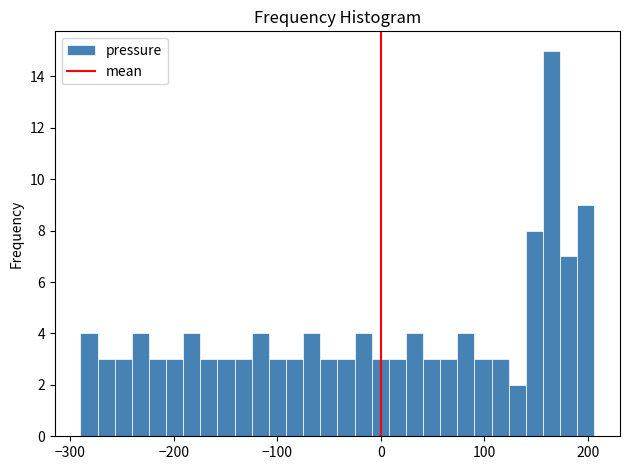

Read against the x-axis, roughly where is the centre of the tallest bar?

160